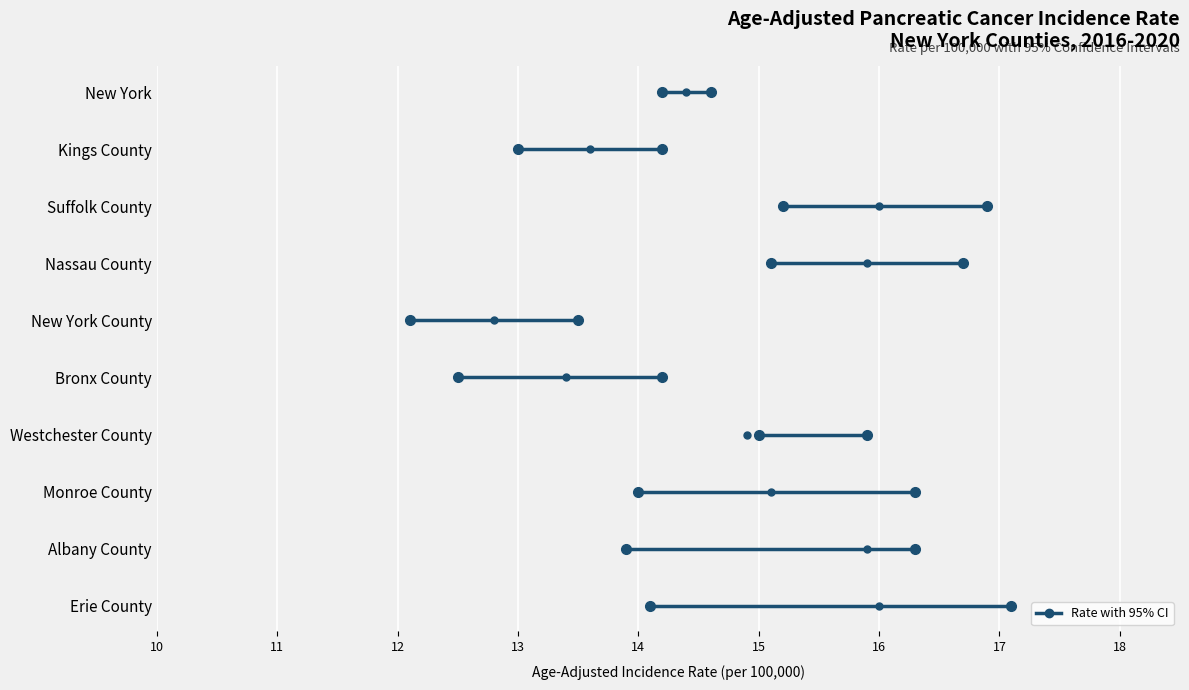

Which category has the highest value in the Lower 95% CI series?

Suffolk County